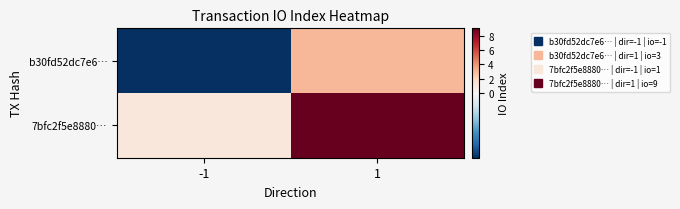

Rank the series at 1 from highest to lowest value.

7bfc2f5e8880…, b30fd52dc7e6…